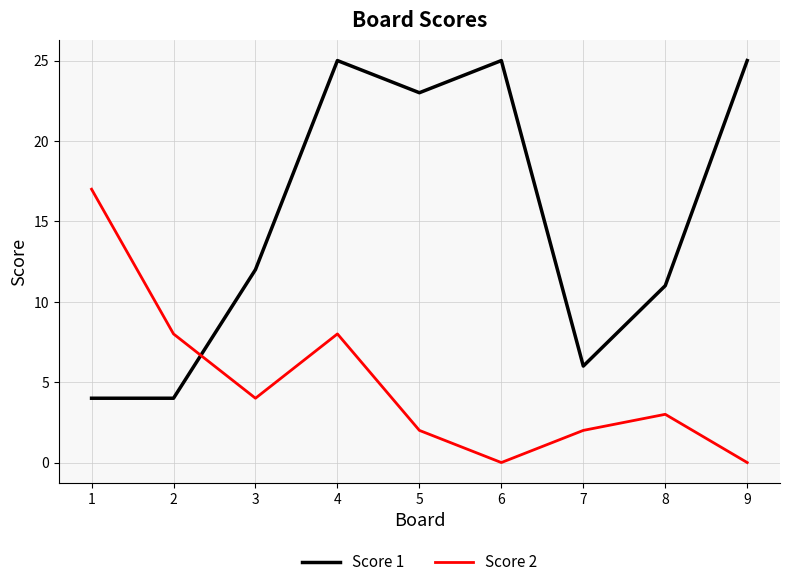

Is this an area chart (filled region under the line)?

No